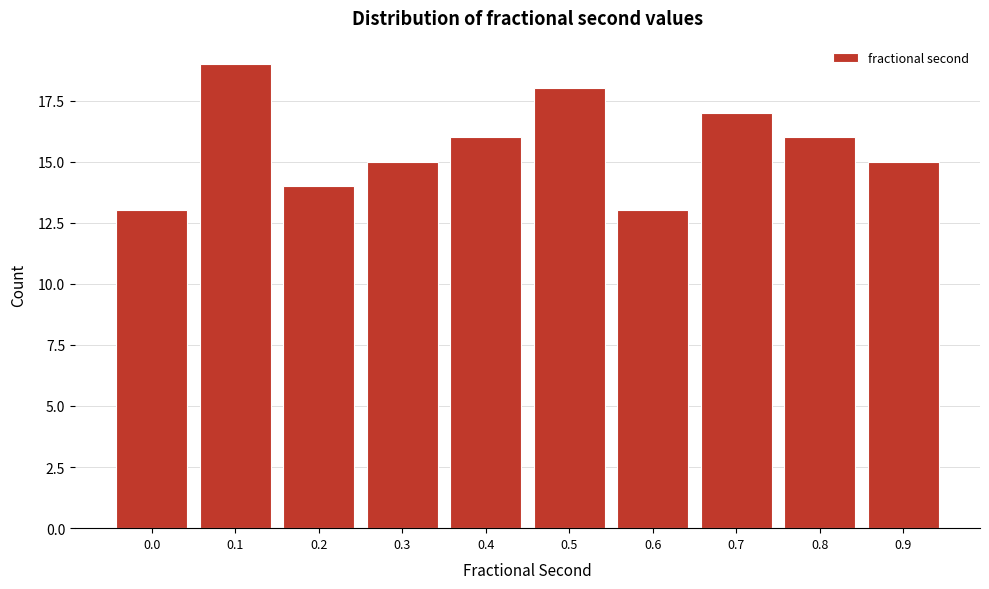

Reading left to right, extract all data points from this chart.

0.0=13	0.1=19	0.2=14	0.3=15	0.4=16	0.5=18	0.6=13	0.7=17	0.8=16	0.9=15